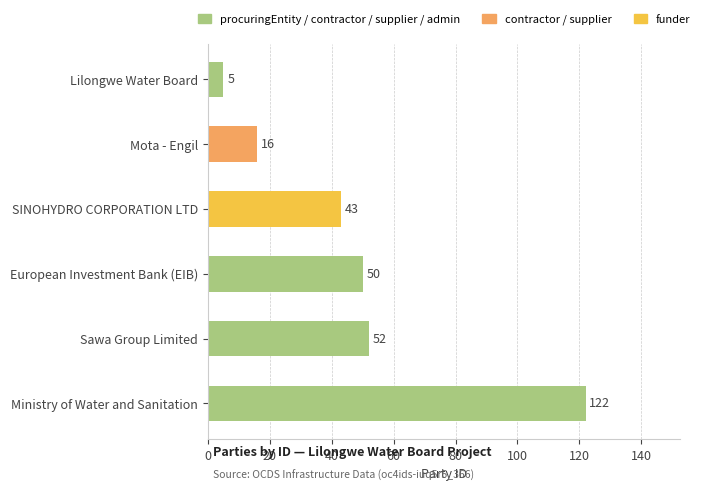

What is the ratio of the value at Mota - Engil to the value at SINOHYDRO CORPORATION LTD?

0.4